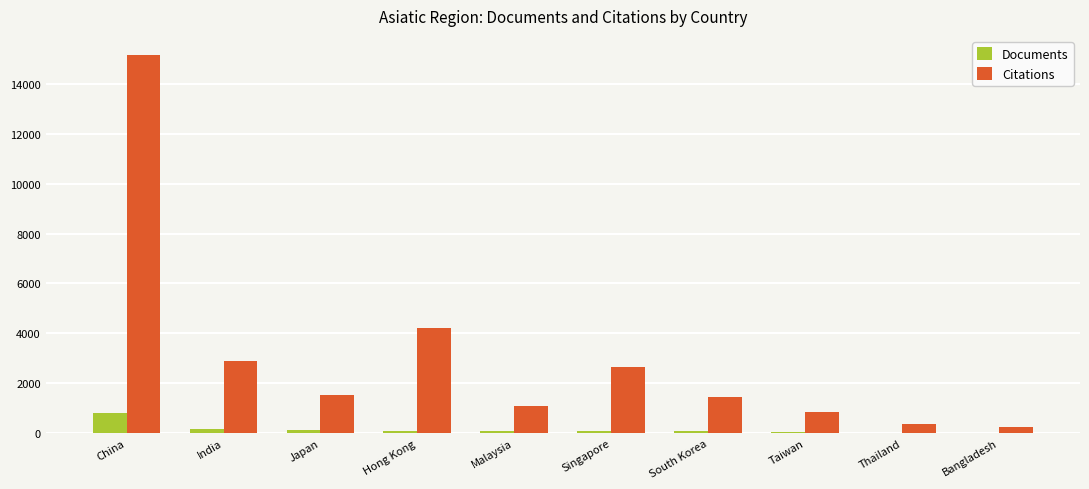

Which category has the highest value in the Documents series?

China